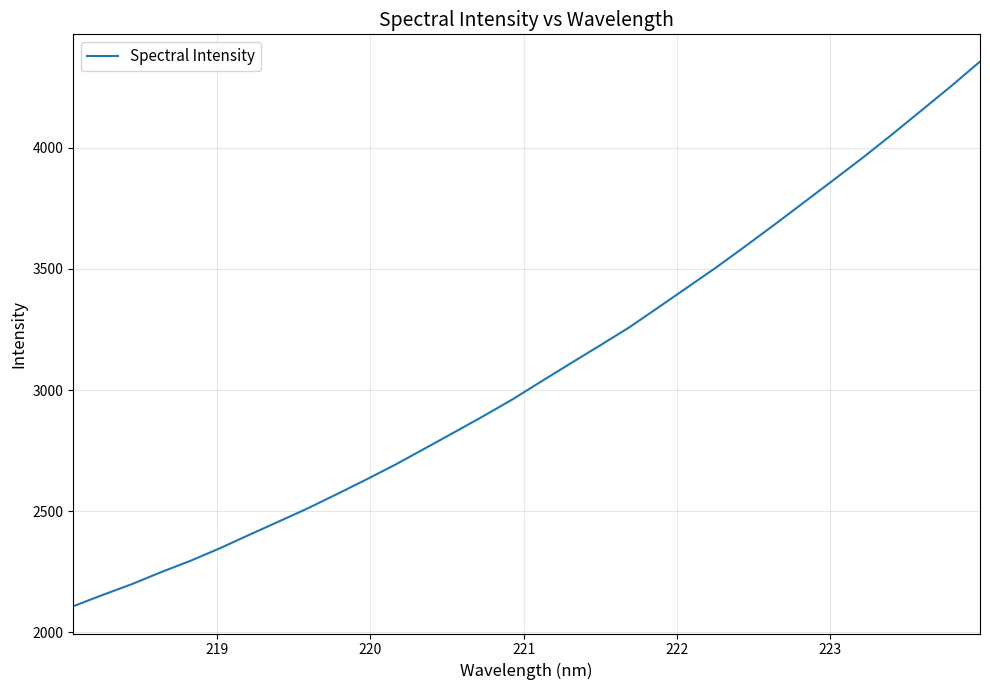

What is the minimum value shown in the chart?

2107.7